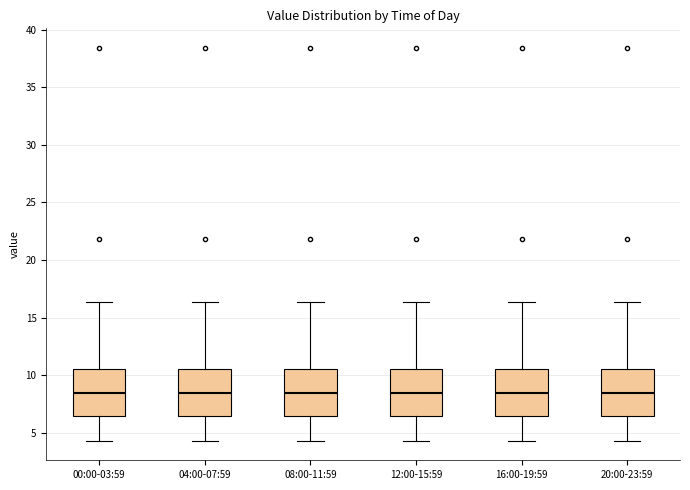

Reading left to right, read every box against the y-axis: the position of its median line, the range the box covers, and the ends of its whiskers. The values are not printed on the chart, so give them approximately, as read against the axis.

00:00-03:59: median 8.5, box 6.5 to 10.5, whiskers 4.5 to 16.5
04:00-07:59: median 8.5, box 6.5 to 10.5, whiskers 4.5 to 16.5
08:00-11:59: median 8.5, box 6.5 to 10.5, whiskers 4.5 to 16.5
12:00-15:59: median 8.5, box 6.5 to 10.5, whiskers 4.5 to 16.5
16:00-19:59: median 8.5, box 6.5 to 10.5, whiskers 4.5 to 16.5
20:00-23:59: median 8.5, box 6.5 to 10.5, whiskers 4.5 to 16.5